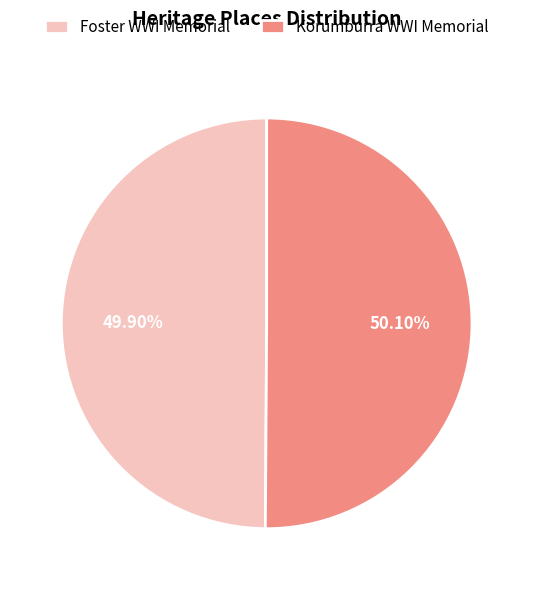

To the nearest percent, what is the average slice percentage?

50%